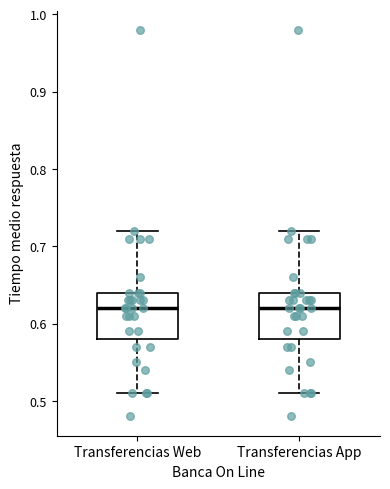

Reading left to right, transcribe this box plot: for each box, give where its median line is, the range the box spans, and where its two whiskers end, as read against the y-axis. The values are not printed on the chart, so give them approximately, as read against the axis.

Transferencias Web: median 0.62, box 0.58 to 0.64, whiskers 0.51 to 0.72
Transferencias App: median 0.62, box 0.58 to 0.64, whiskers 0.51 to 0.72